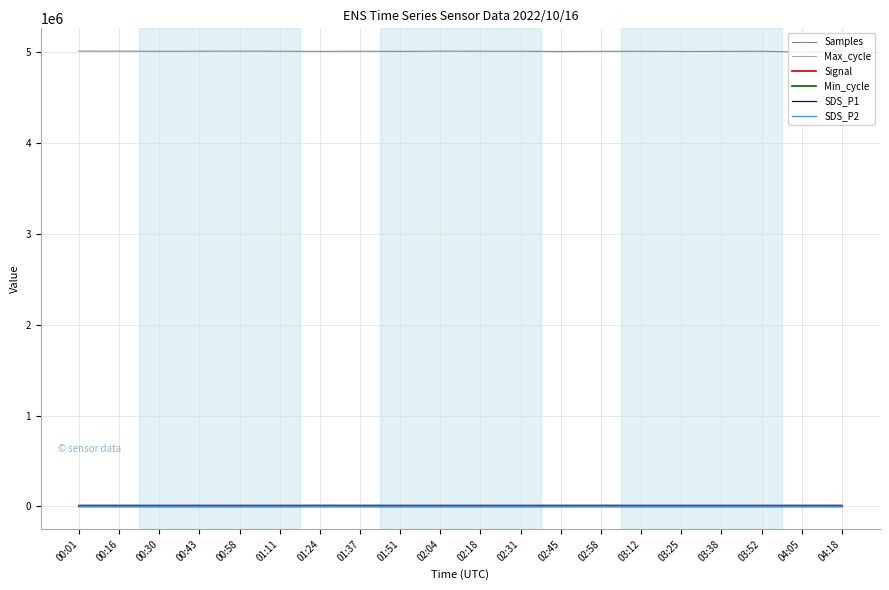

What are all the series names shown in the legend?

Samples, Max_cycle, Signal, Min_cycle, SDS_P1, SDS_P2